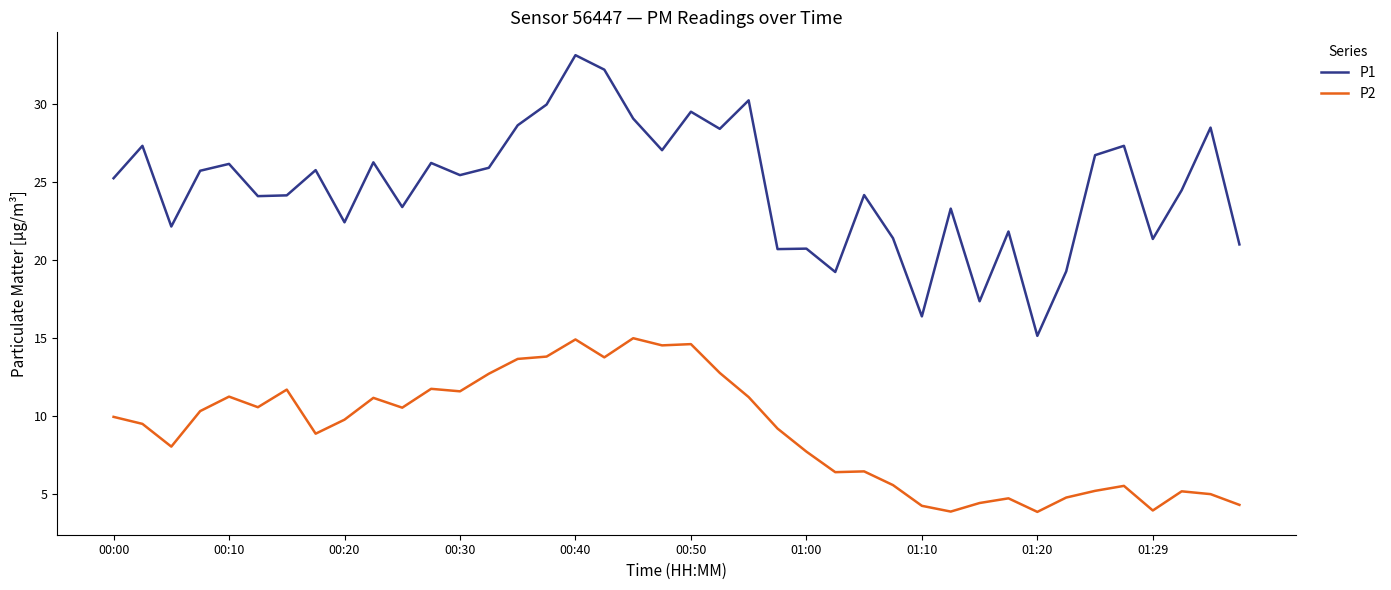

Rank the series by their maximum value, from lowest to highest.

P2, P1